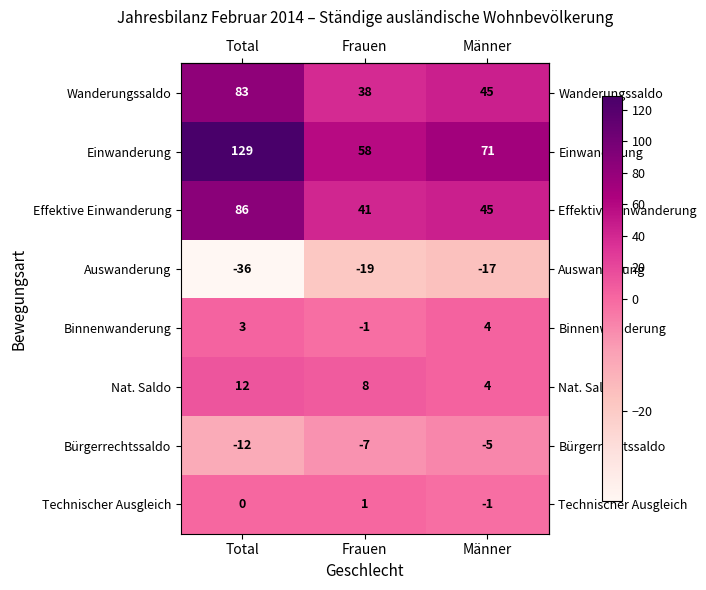

What is the spread (max minus min) of values at Frauen?

77